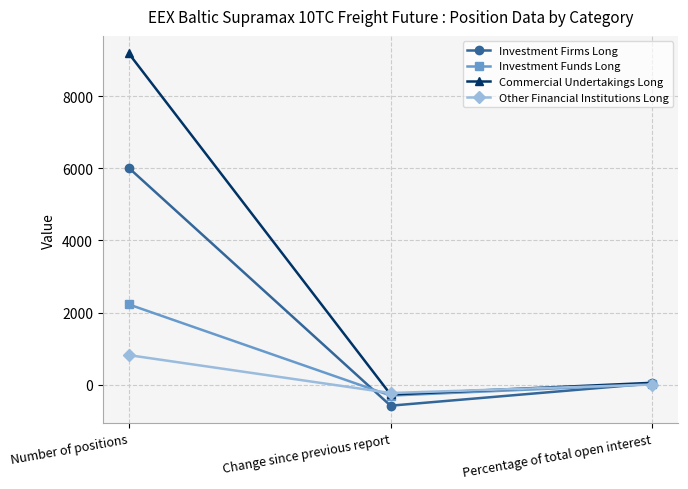

What are all the series names shown in the legend?

Investment Firms Long, Investment Funds Long, Commercial Undertakings Long, Other Financial Institutions Long